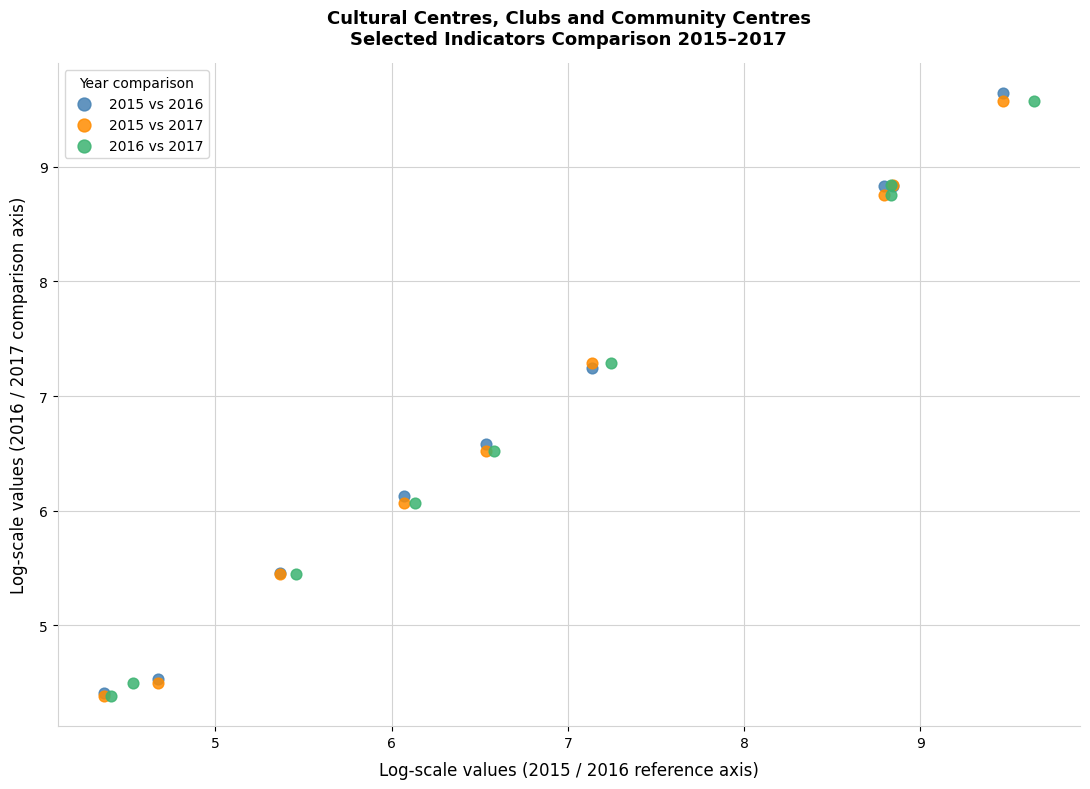

Which series has the largest Y range (max minus min)?

2015 vs 2016